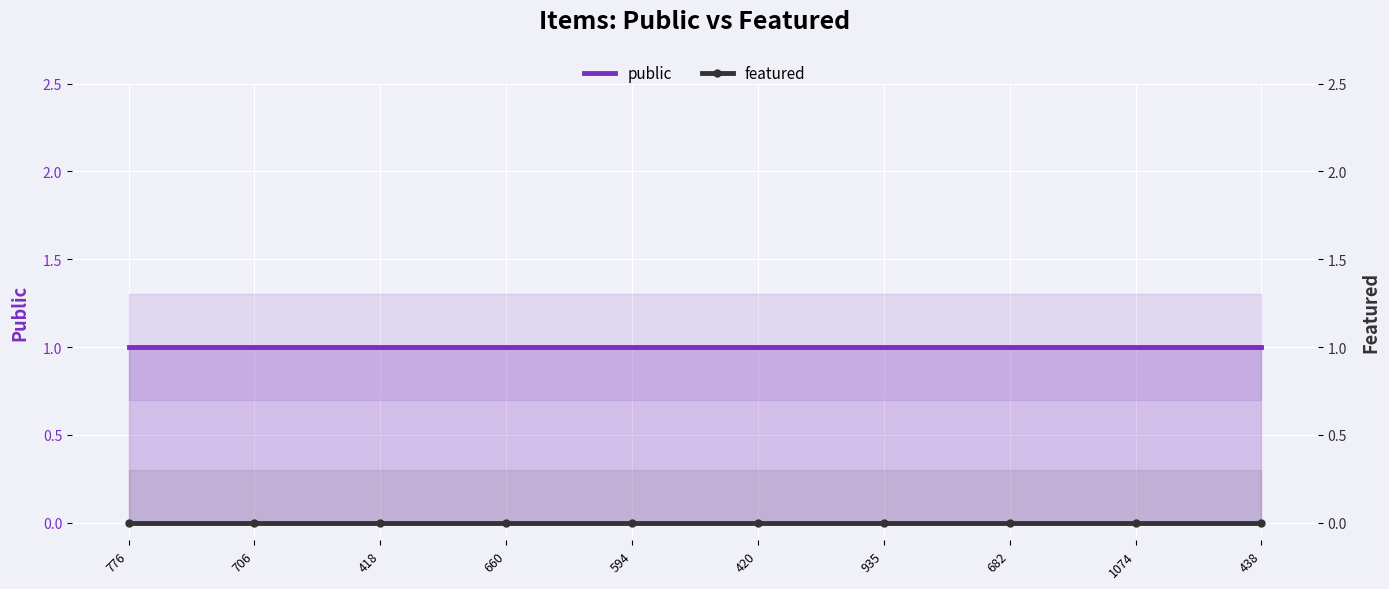

How many lines are shown in the chart?

2